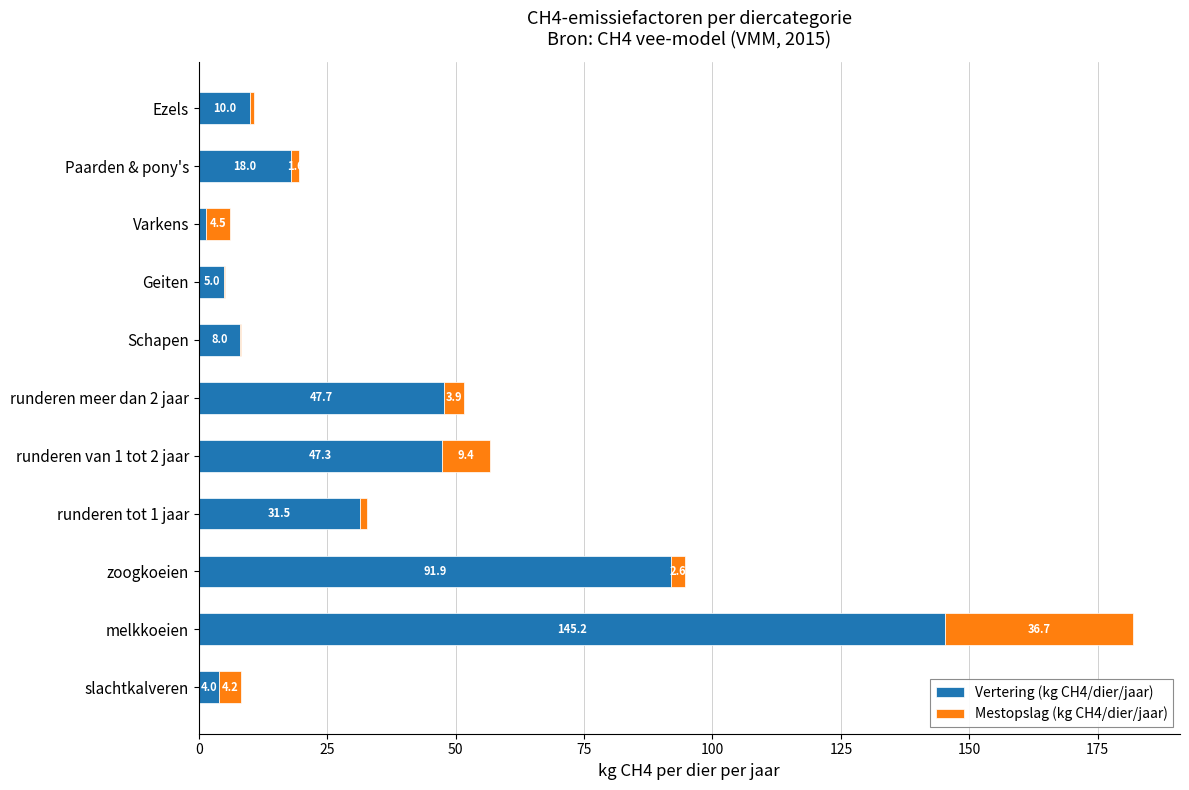

True or false: Vertering (kg CH4/dier/jaar) has a value of 29.2 at runderen meer dan 2 jaar.

False